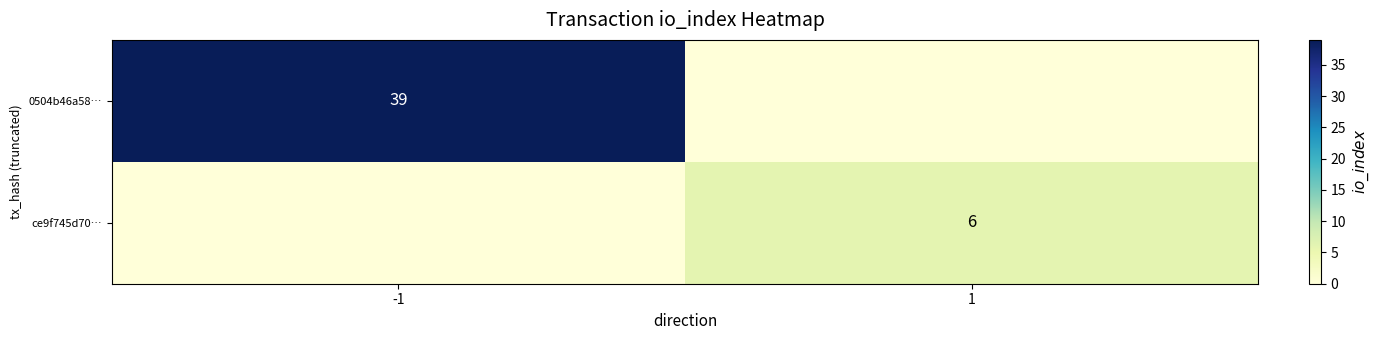

The ce9f745d70… series shows 9 at 1. True or false?

False